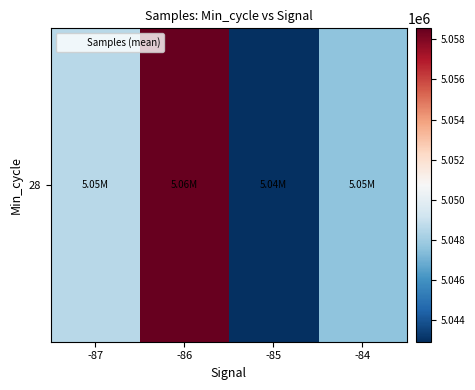

What value does the data have at -85?

5042937.7